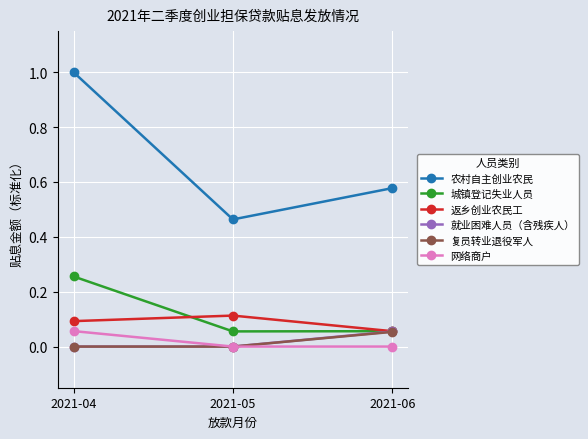

Which series has the largest total across all categories?

农村自主创业农民